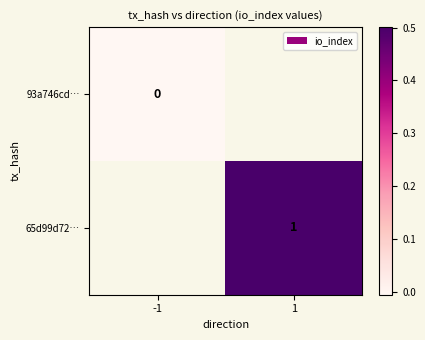

The value of 65d99d72… at 1 is 0.2. True or false?

False